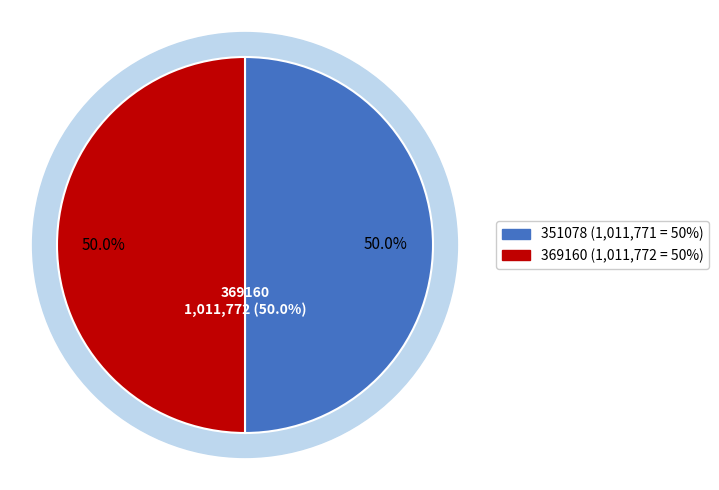

Combined, do 351078 and 369160 account for over 50%?

Yes